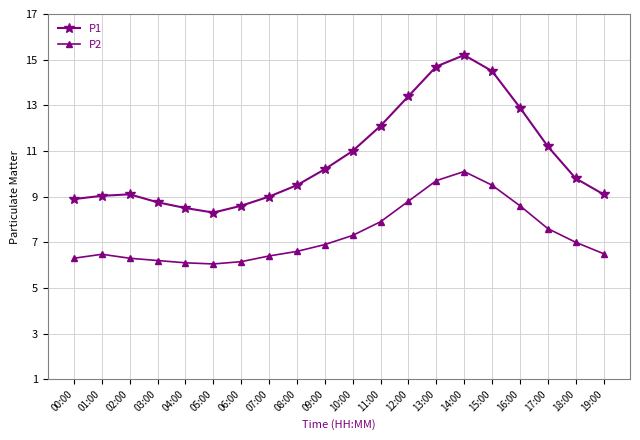

At which category is the sum across all series the highest?

14:00